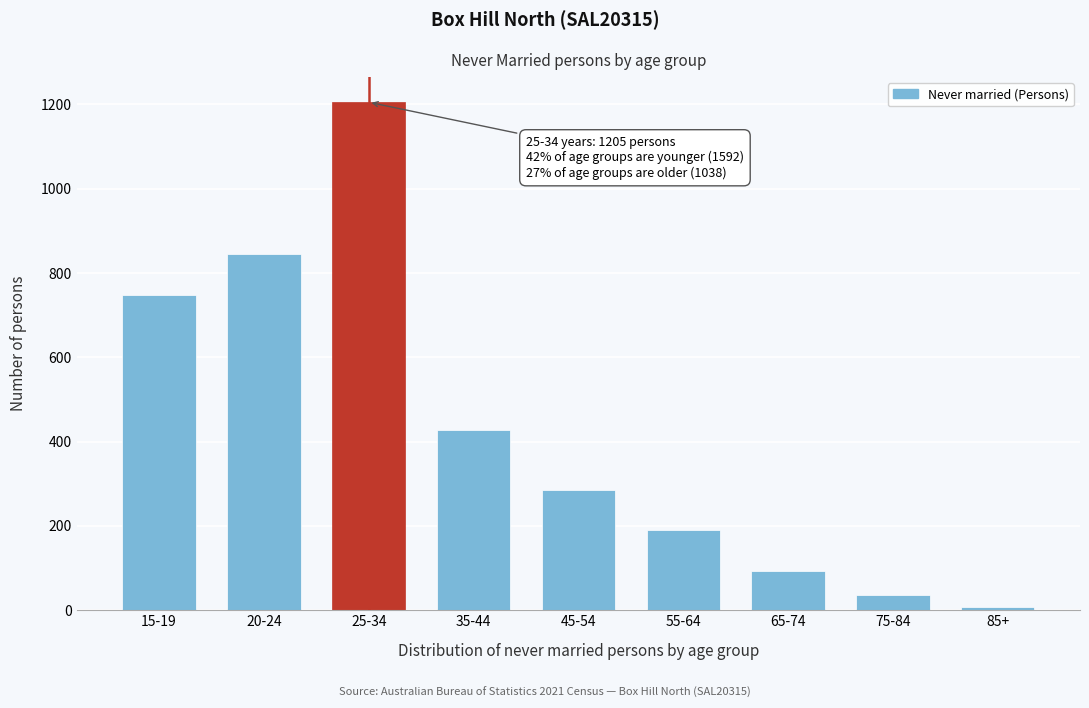

Reading left to right, what are all the values shown in this chart?

747	845	1205	427	286	190	92	36	7